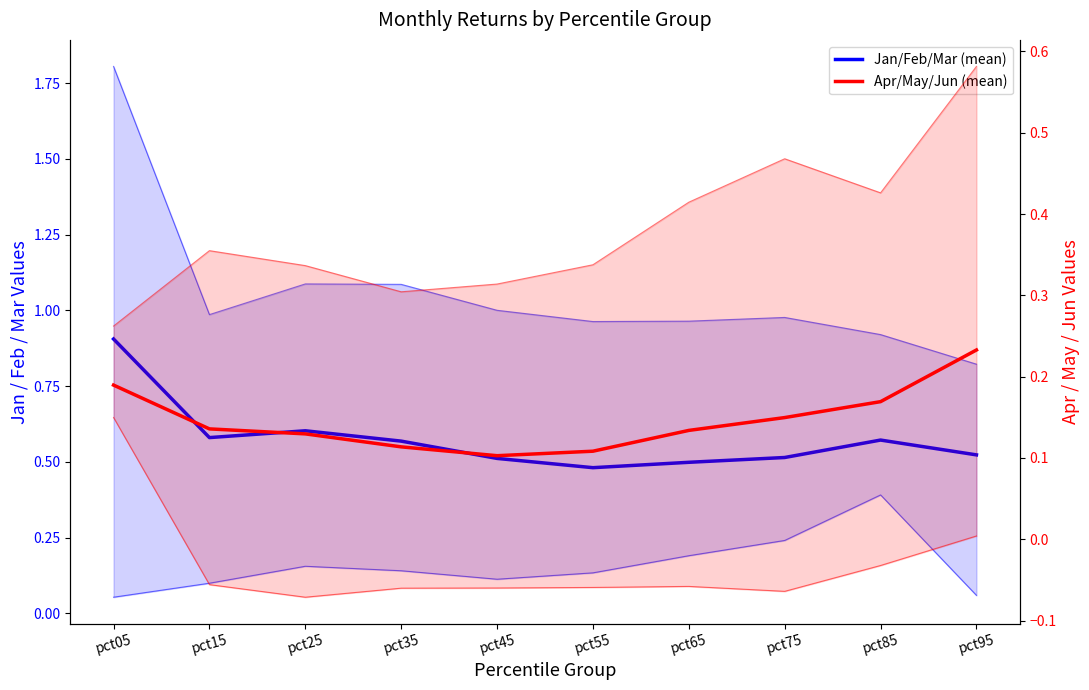

Between pct25 and pct75, which is larger?

pct25